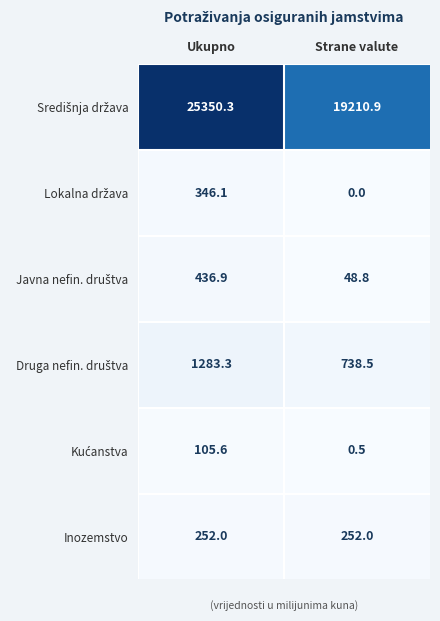

Which label corresponds to the smallest value in the chart?

Strane valute